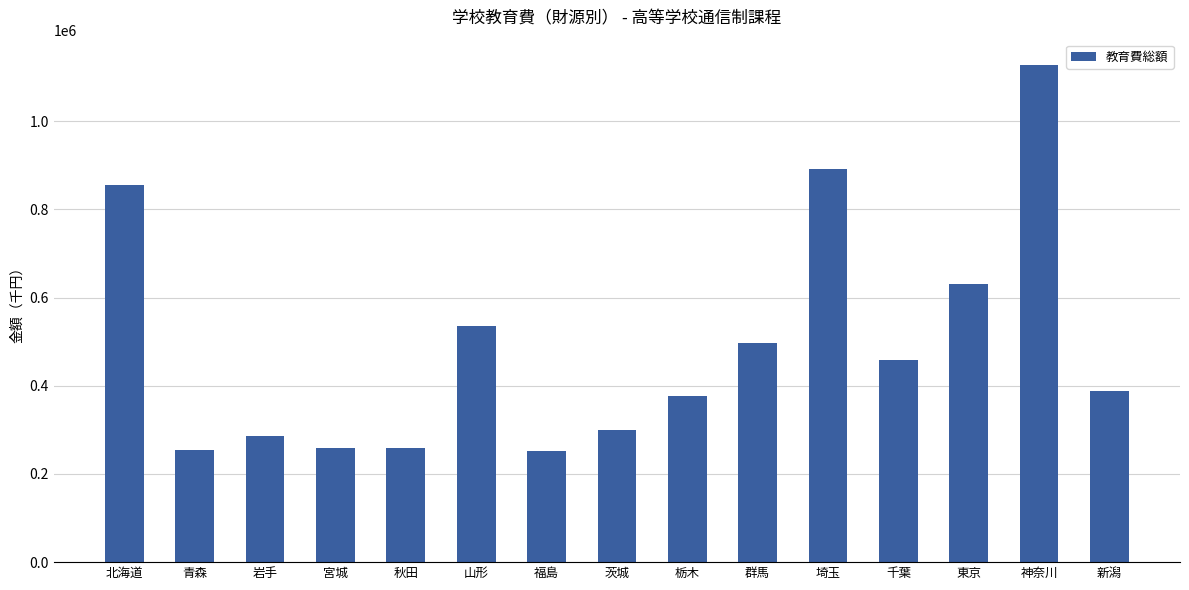

What is the greatest value displayed?

1128464